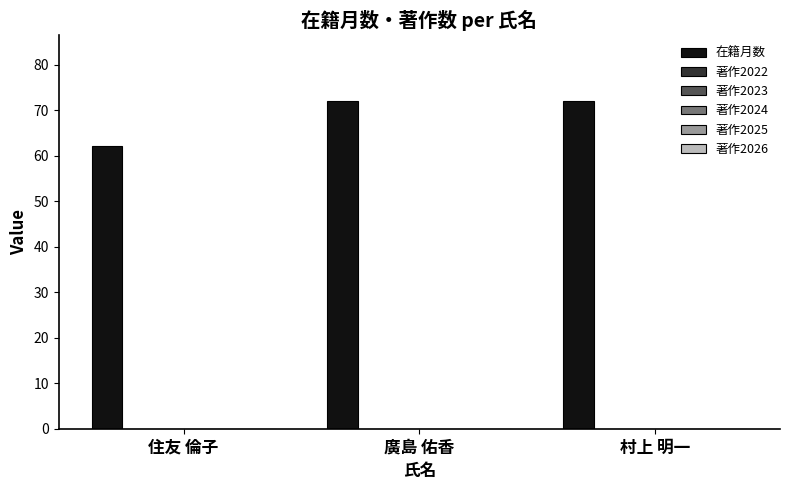

What is the average value?

69